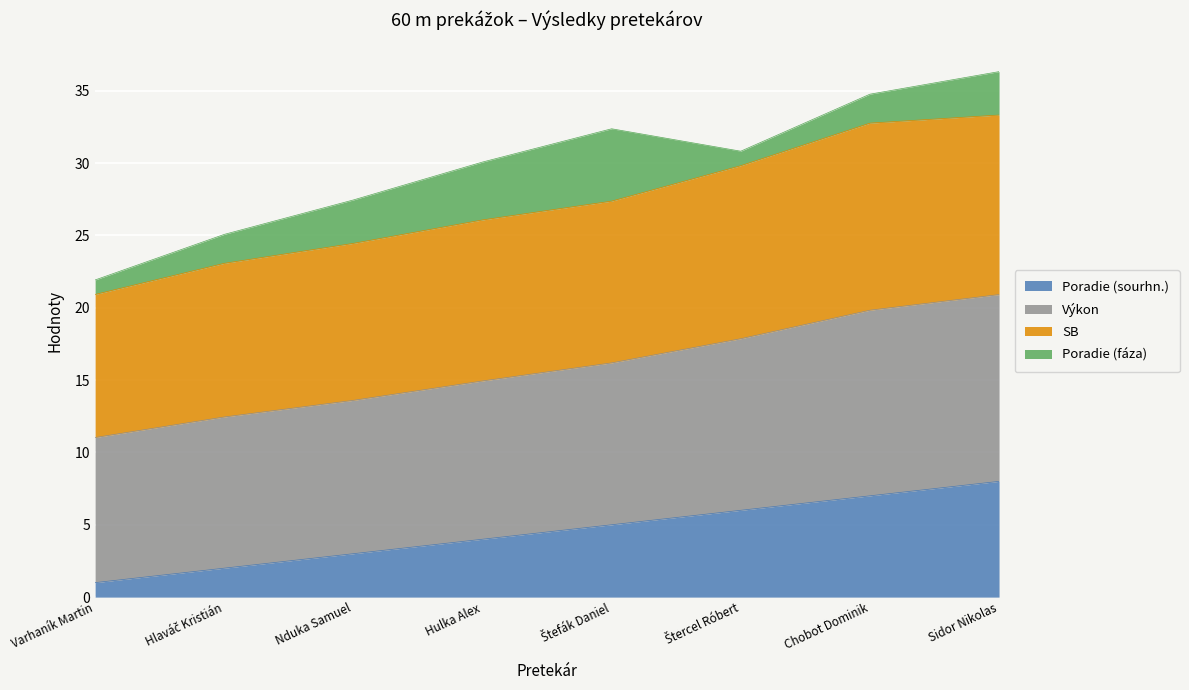

At which label does Poradie (sourhn.) reach its minimum?

Varhaník Martin